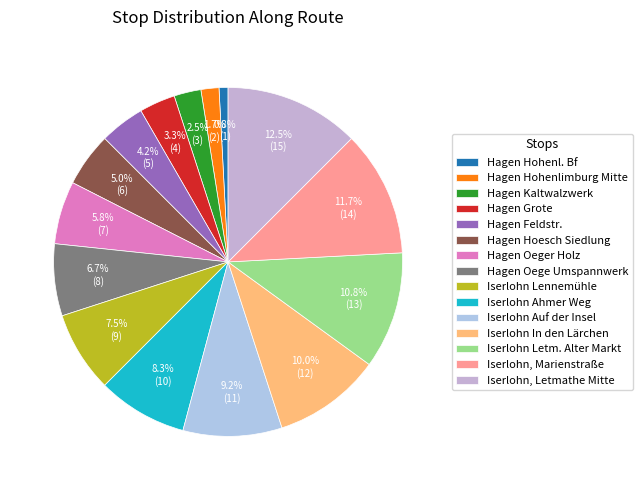

To the nearest percent, what portion does Iserlohn Auf der Insel represent?

9%